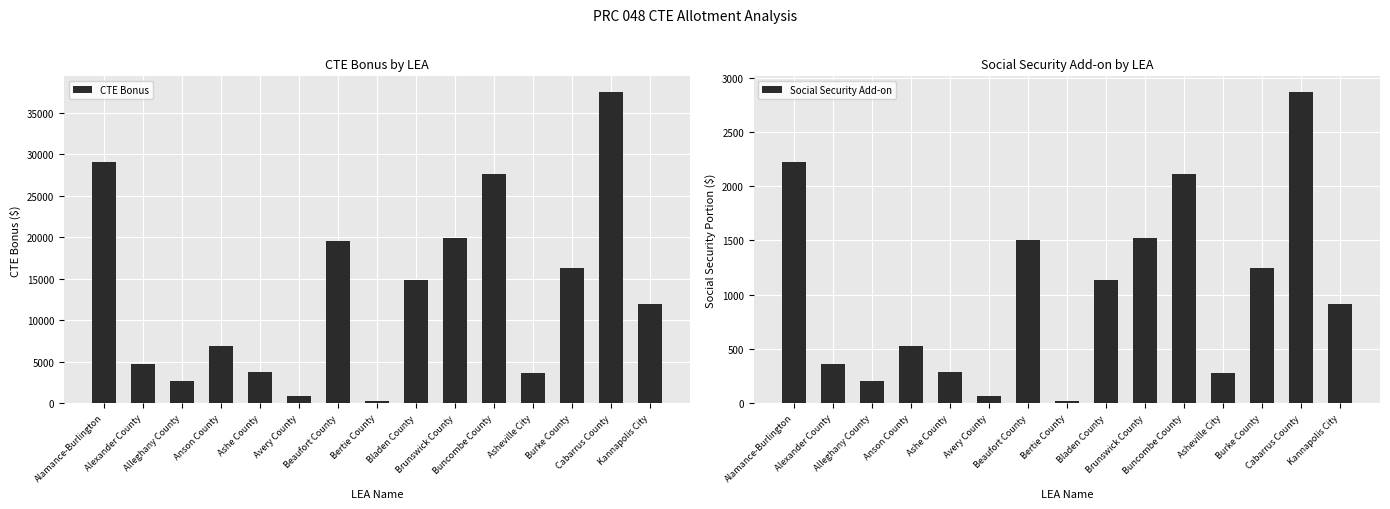

How many bars are there in total?

30